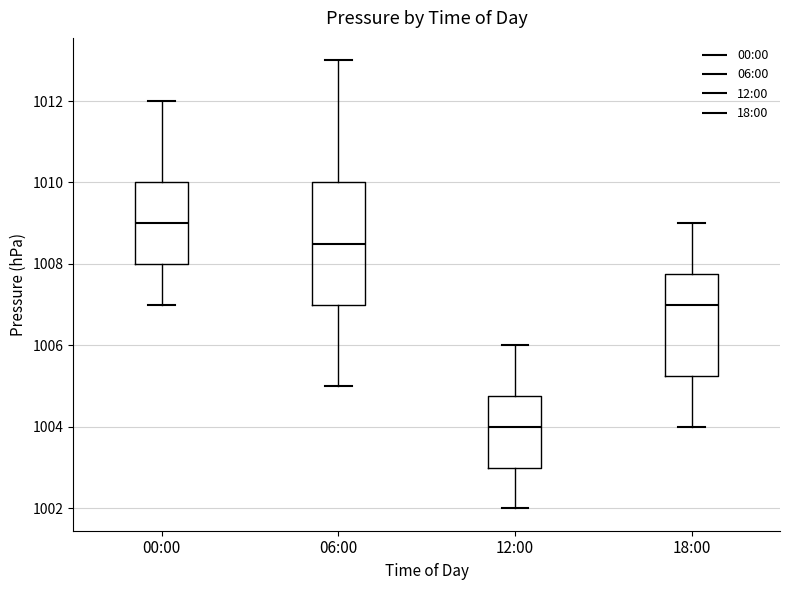

Which box is the tallest, from its lower edge to its upper edge?

06:00